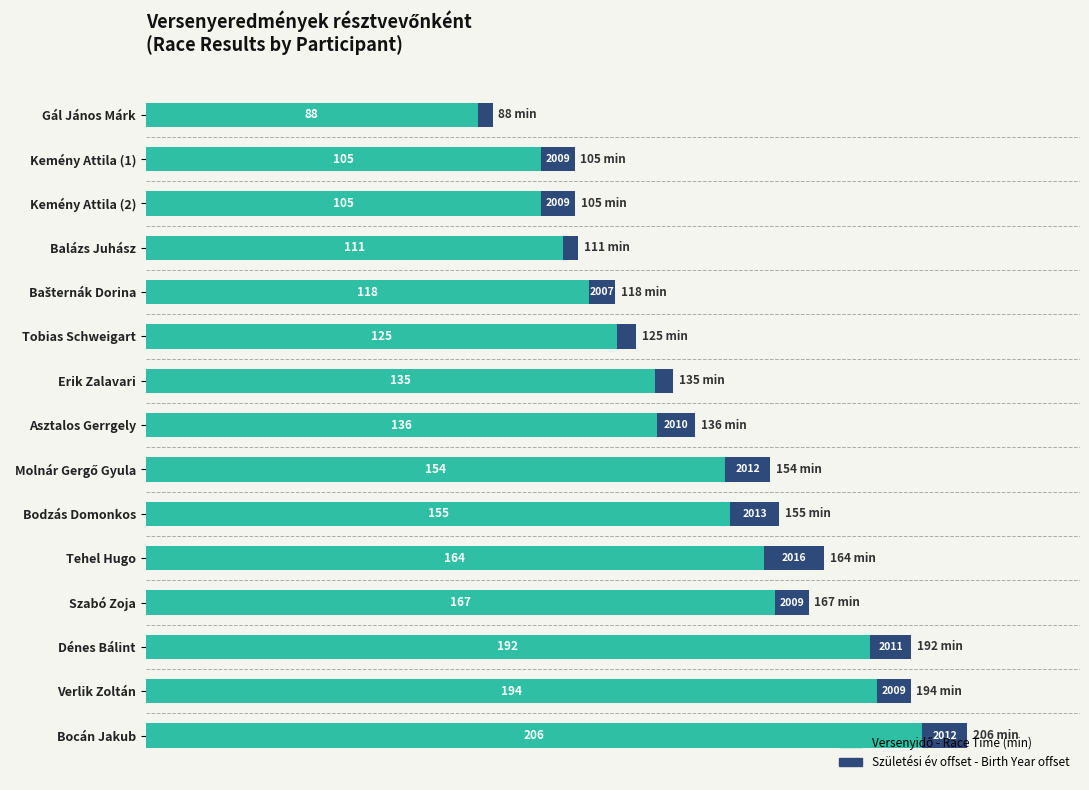

At which category is the sum across all series the highest?

Bocán Jakub